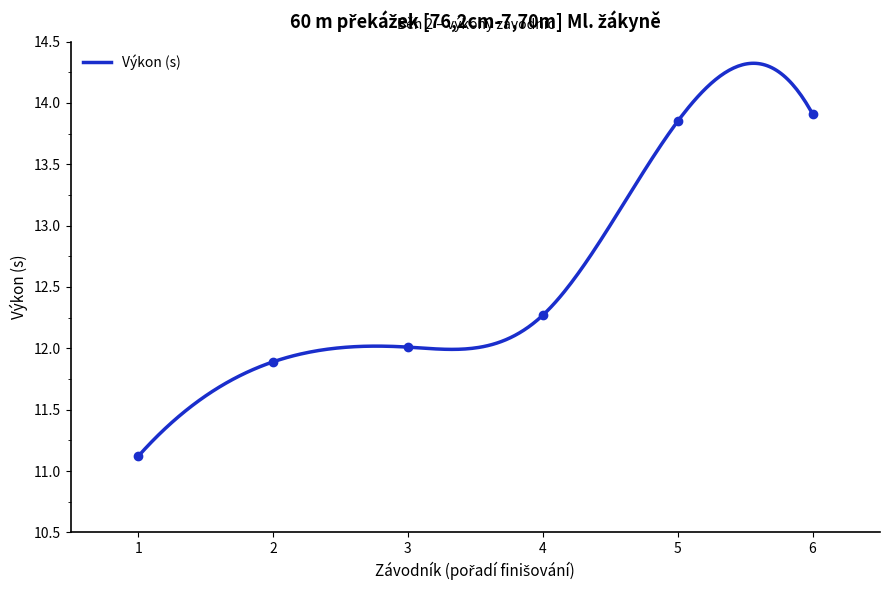

What is the difference between the second highest and minimum values?

2.7